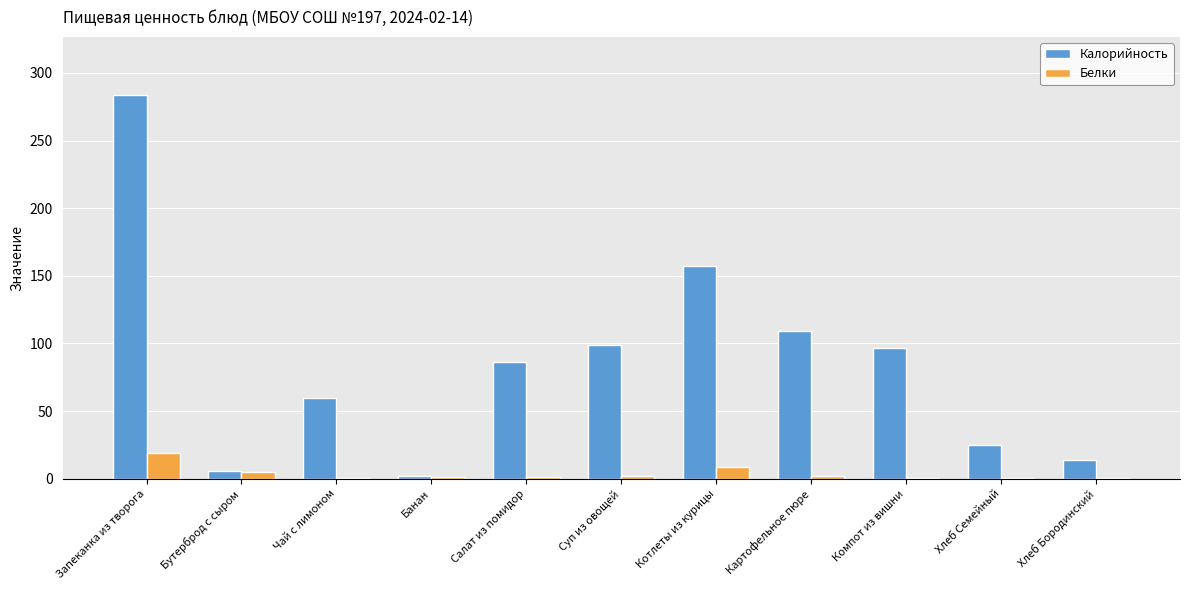

Where is Калорийность nearest to the value 143?

Котлеты из курицы